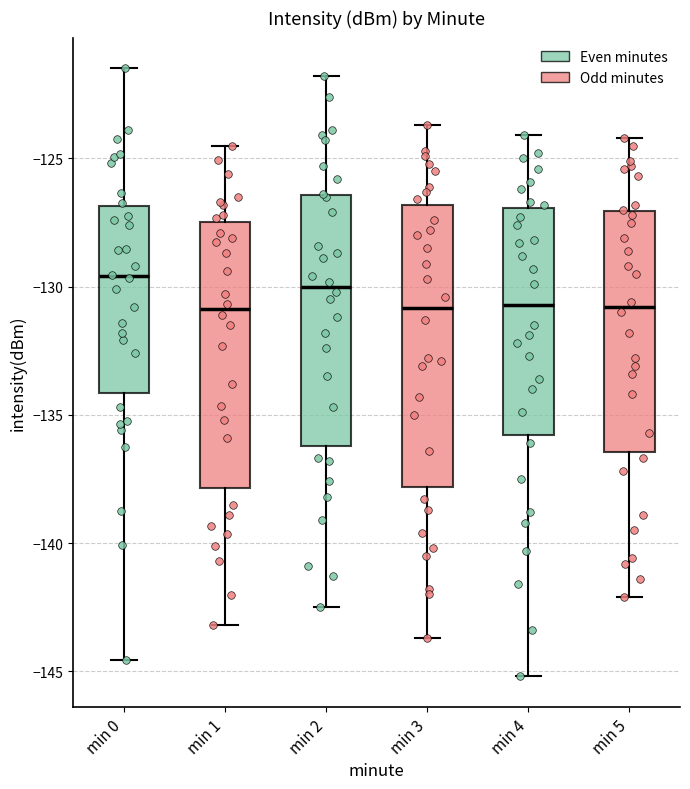

Reading left to right, transcribe this box plot: for each box, give where its median line is, the range the box spans, and where its two whiskers end, as read against the y-axis. The values are not printed on the chart, so give them approximately, as read against the axis.

min 0: median -129.5, box -134.0 to -127.0, whiskers -144.5 to -121.5
min 1: median -131.0, box -138.0 to -127.5, whiskers -143.0 to -124.5
min 2: median -130.0, box -136.0 to -126.5, whiskers -142.5 to -122.0
min 3: median -131.0, box -138.0 to -127.0, whiskers -143.5 to -123.5
min 4: median -130.5, box -136.0 to -127.0, whiskers -145.0 to -124.0
min 5: median -131.0, box -136.5 to -127.0, whiskers -142.0 to -124.0